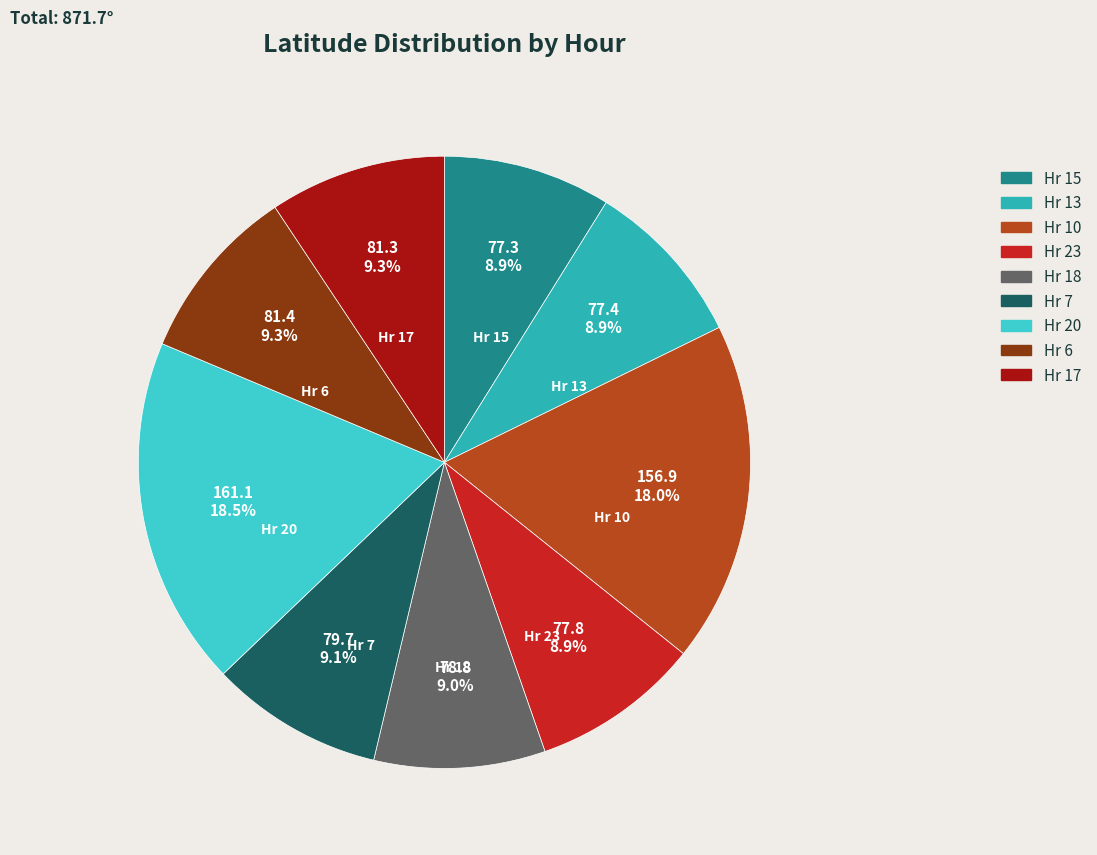

Does any single category account for the majority?

No